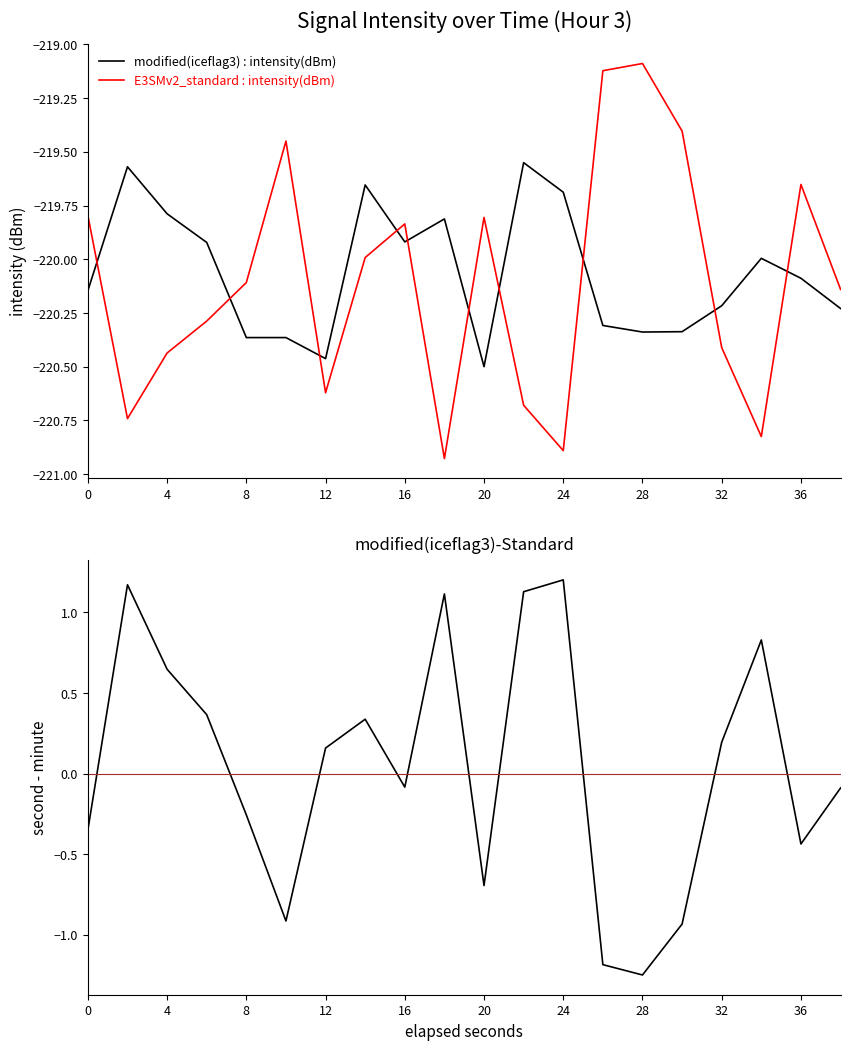

True or false: modified(iceflag3)-Standard and modified(iceflag3) : intensity(dBm) cross at least once.

False